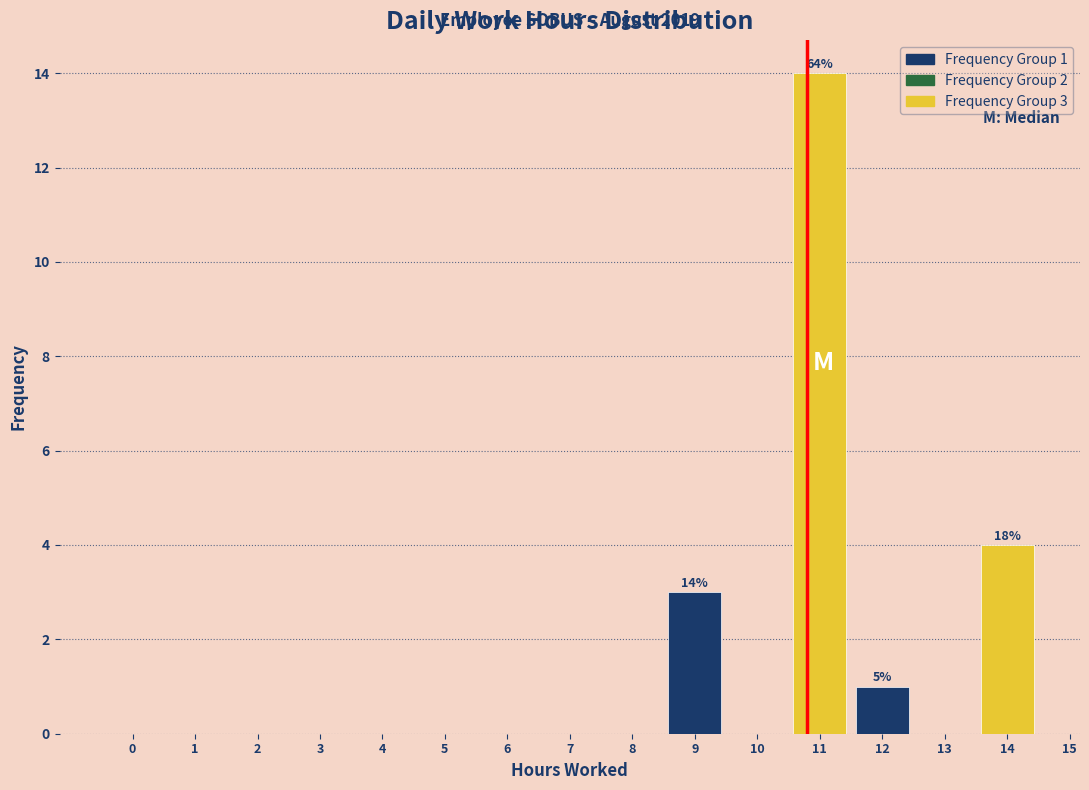

Reading left to right, extract all data points from this chart.

0=0	1=0	2=0	3=0	4=0	5=0	6=0	7=0	8=0	9=3	10=0	11=14	12=1	13=0	14=4